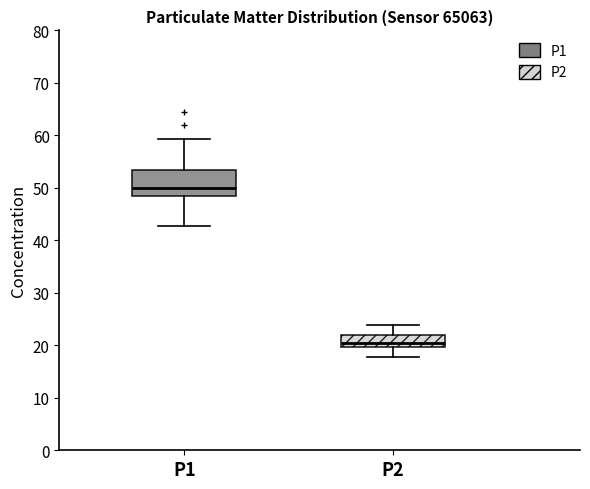

Which box is the tallest, from its lower edge to its upper edge?

P1